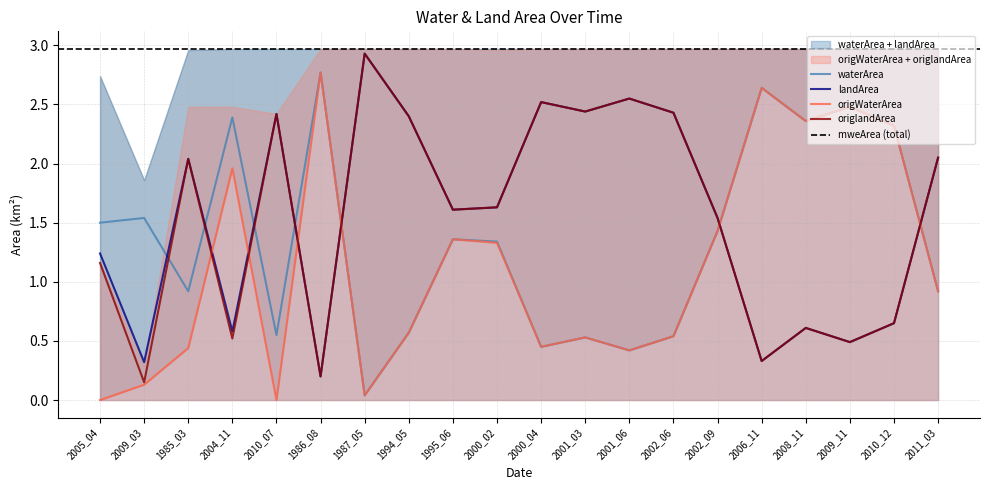

How many data points does each series have?

20